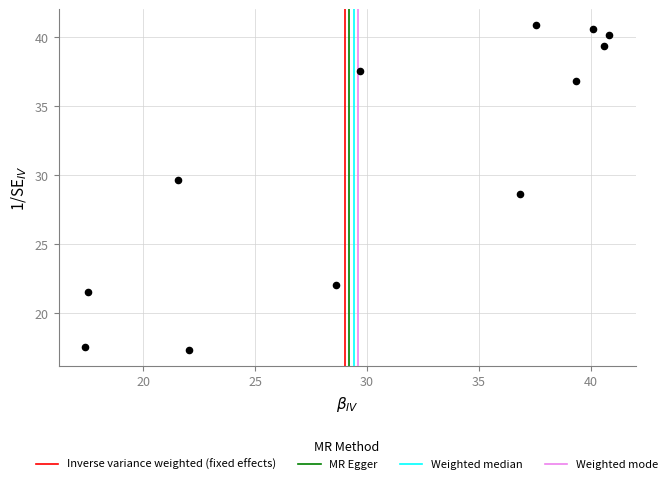

What is the average X value?

31.0